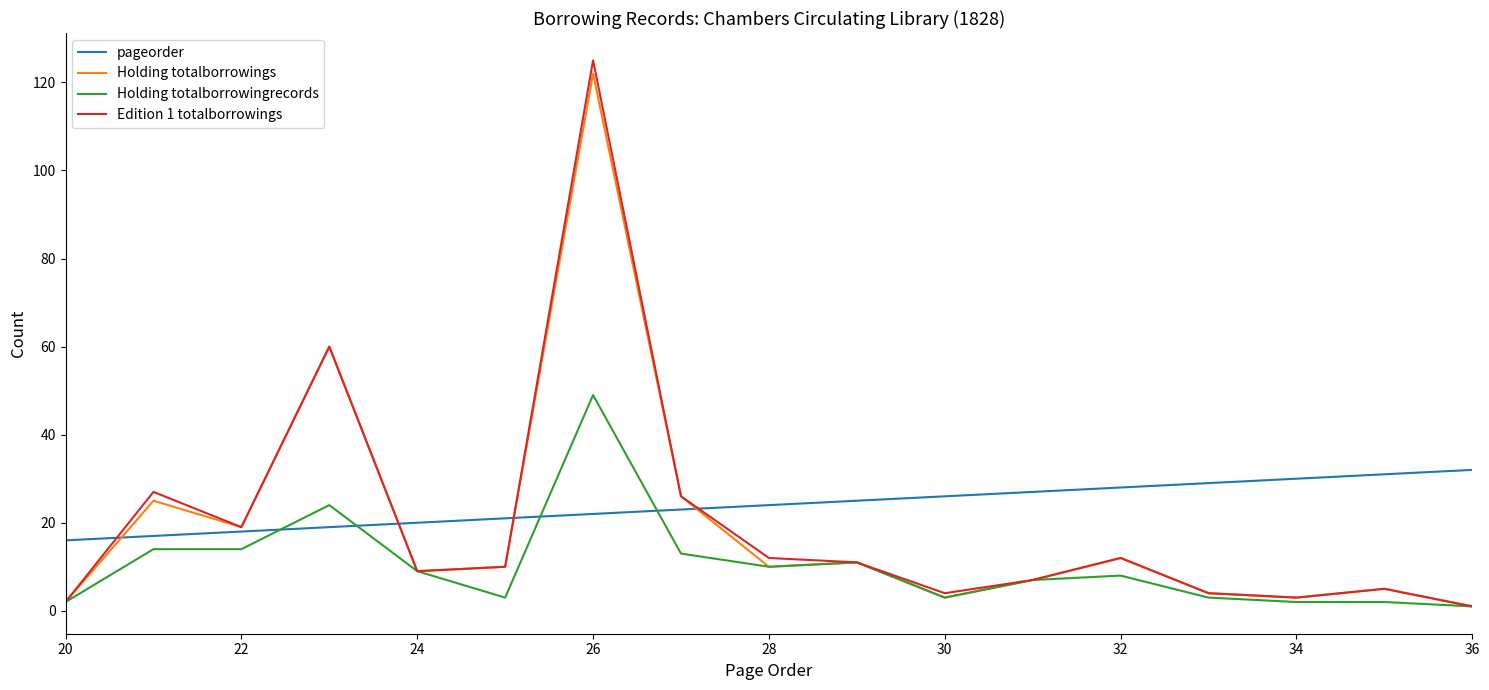

What is the maximum value shown in the chart?

125